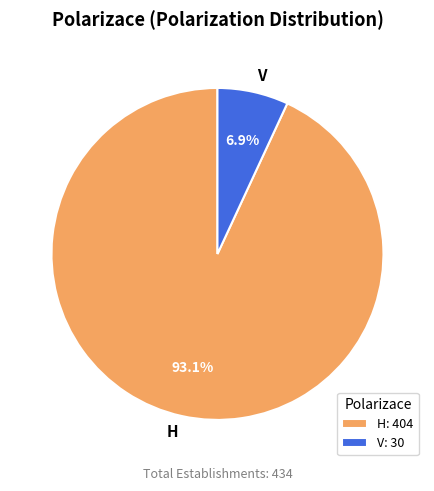

How many slices are in this pie chart?

2